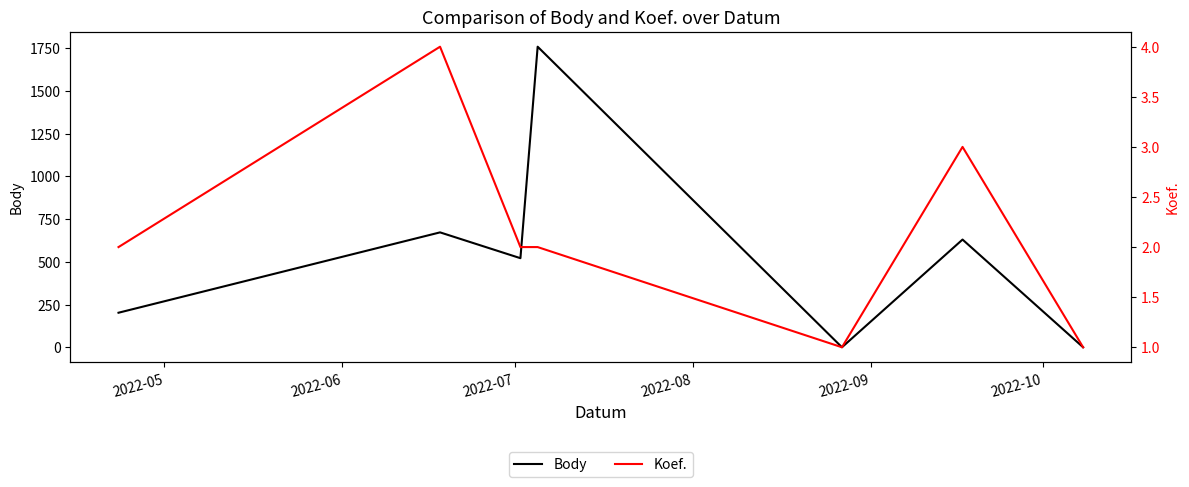

What is the greatest value displayed?

1758